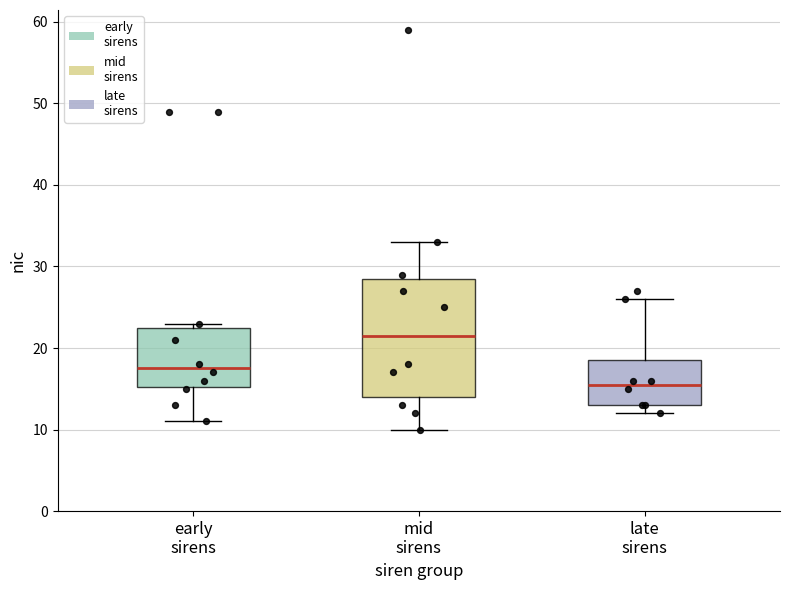

Comparing the boxes themselves (not the whiskers), which one is the tallest?

mid sirens